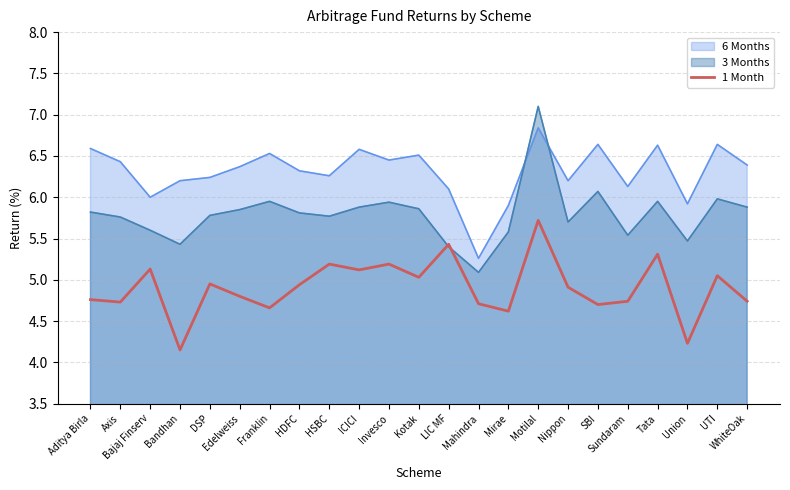

Which has a higher value, WhiteOak or UTI?

UTI